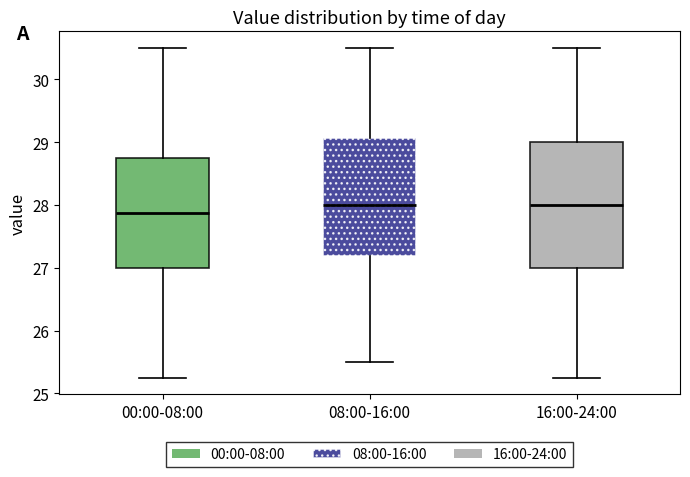

Which box's median line is the lowest?

00:00-08:00